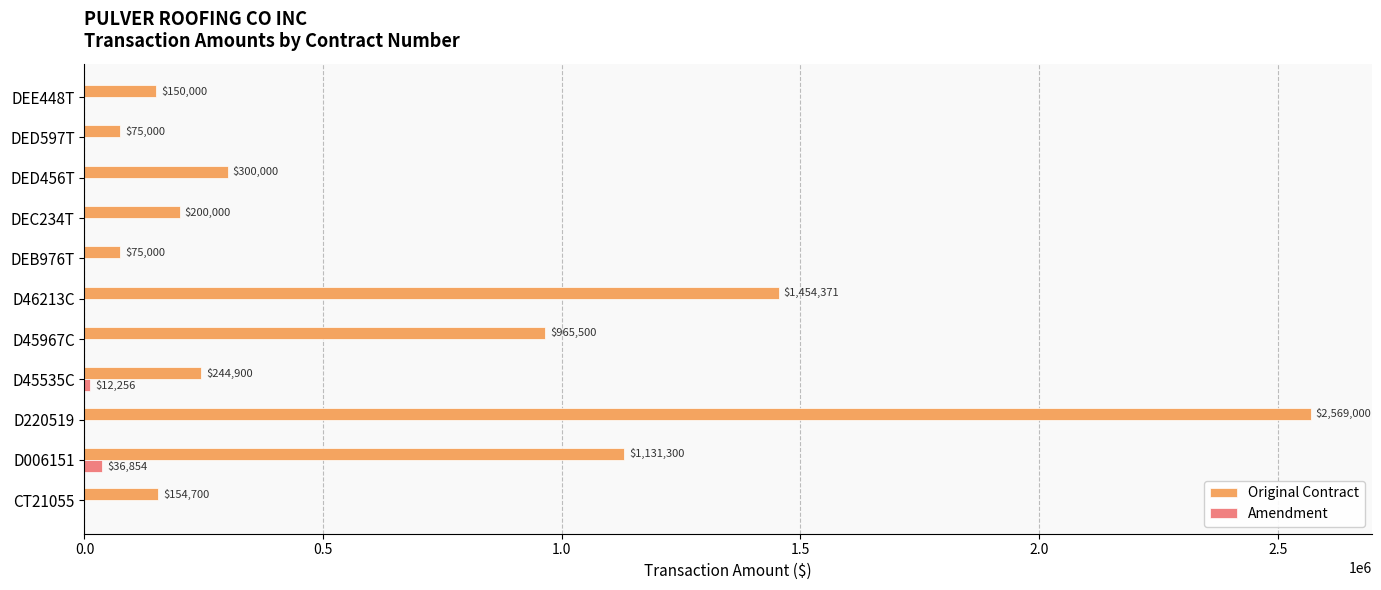

What is the approximate value of Original Contract at DED456T?

300000